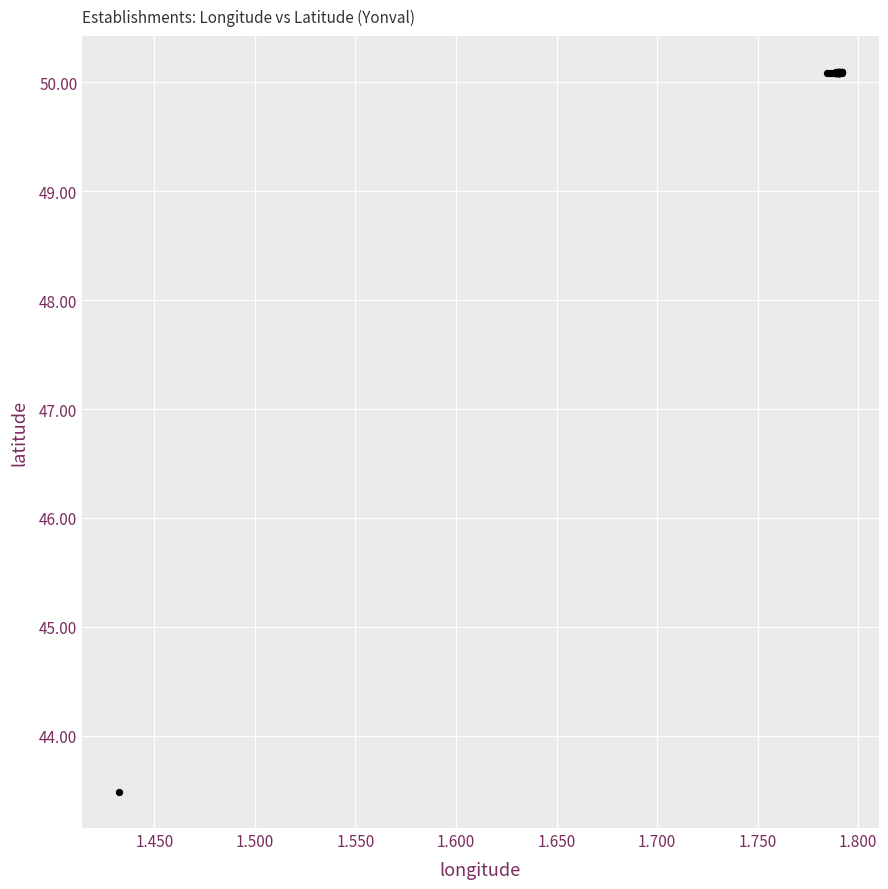

What Y value in the scatter plot is closest to 46?

43.5